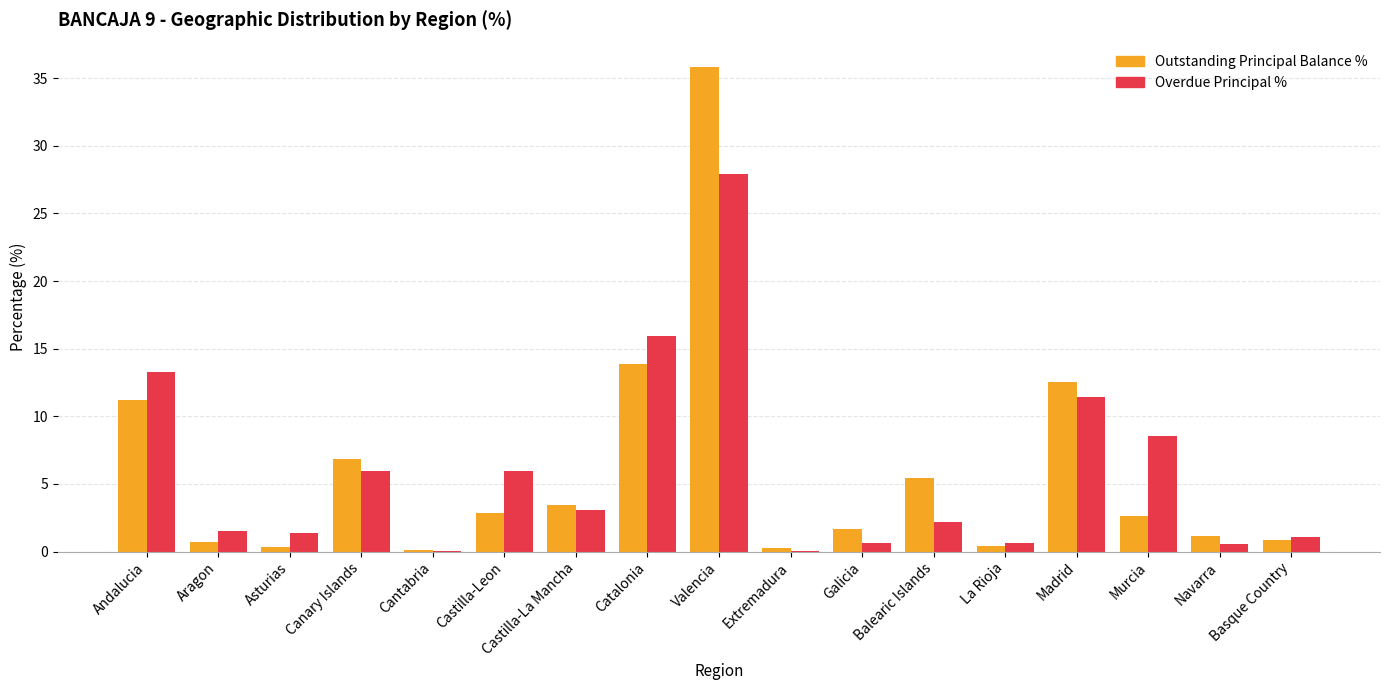

What is the sum of the Overdue Principal % values at Balearic Islands and Galicia?

2.8